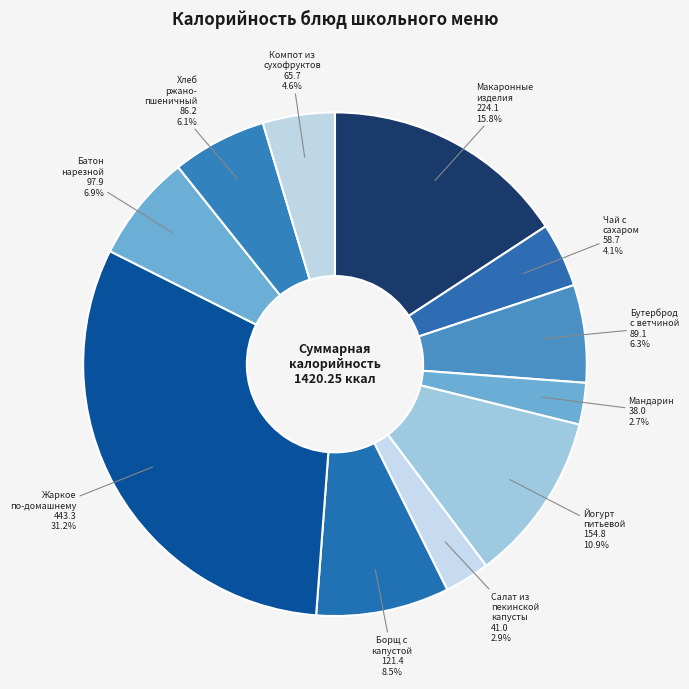

Count the number of slices in the pie.

11